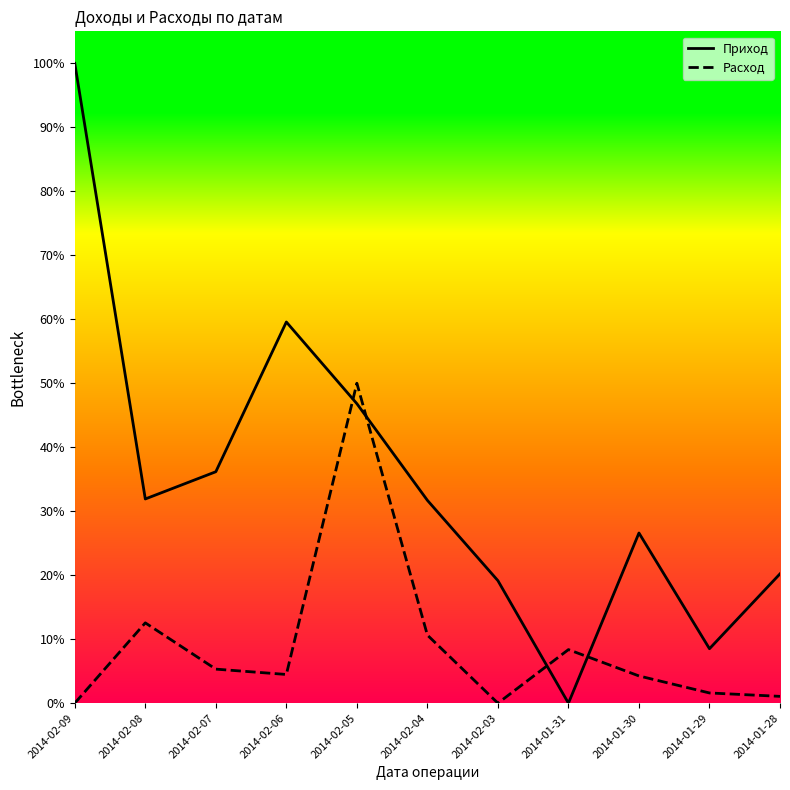

What is the difference between the highest and lowest values at 2014-02-05?

3000